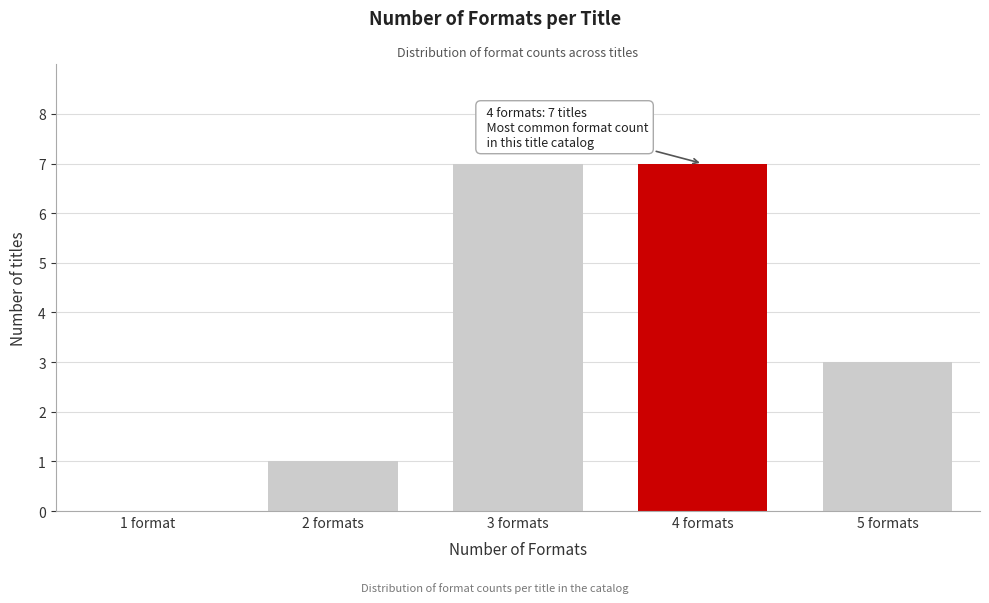

Reading left to right, what are all the values shown in this chart?

1 format=0	2 formats=1	3 formats=7	4 formats=7	5 formats=3